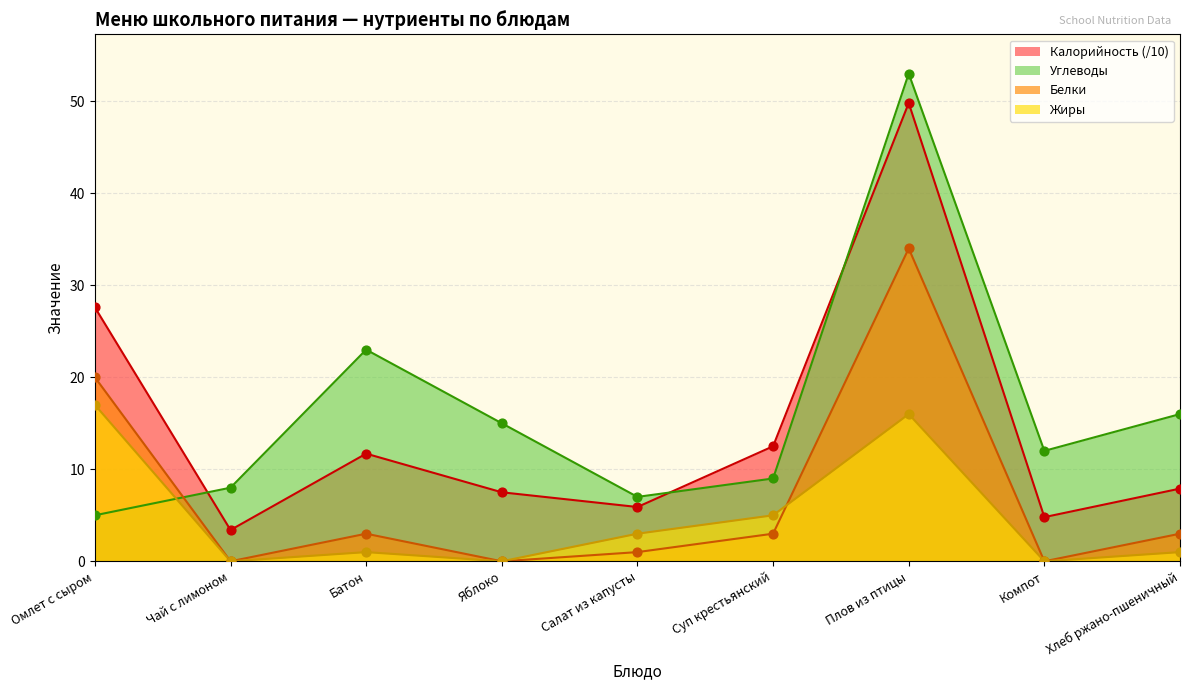

What is the total value across all series at Омлет с сыром?

69.6